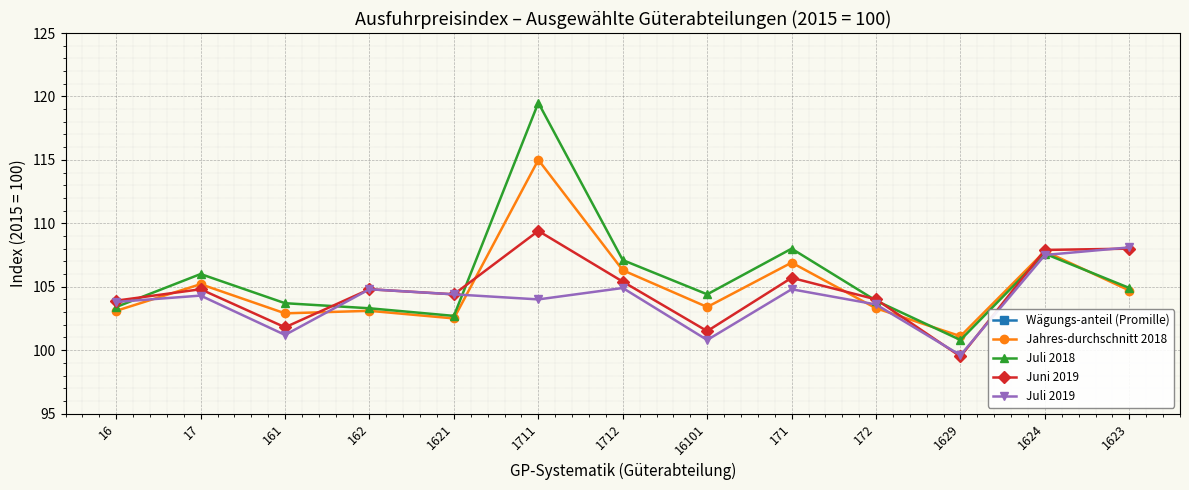

Which label corresponds to the smallest value in the chart?

1624